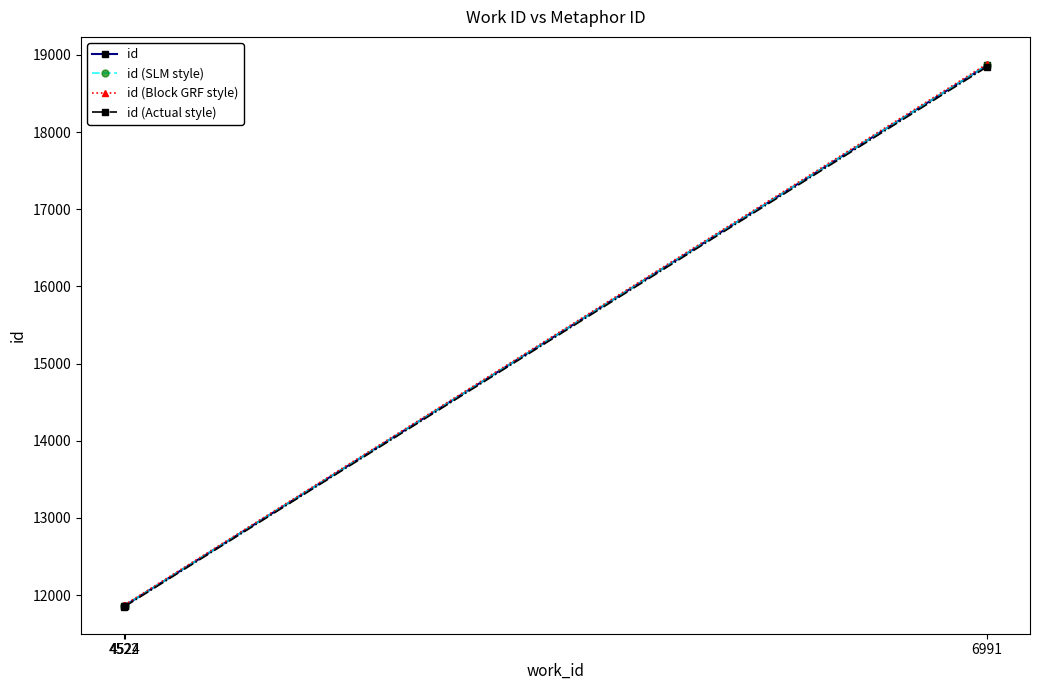

Rank the categories by id value from lowest to highest.

4522, 4524, 6991